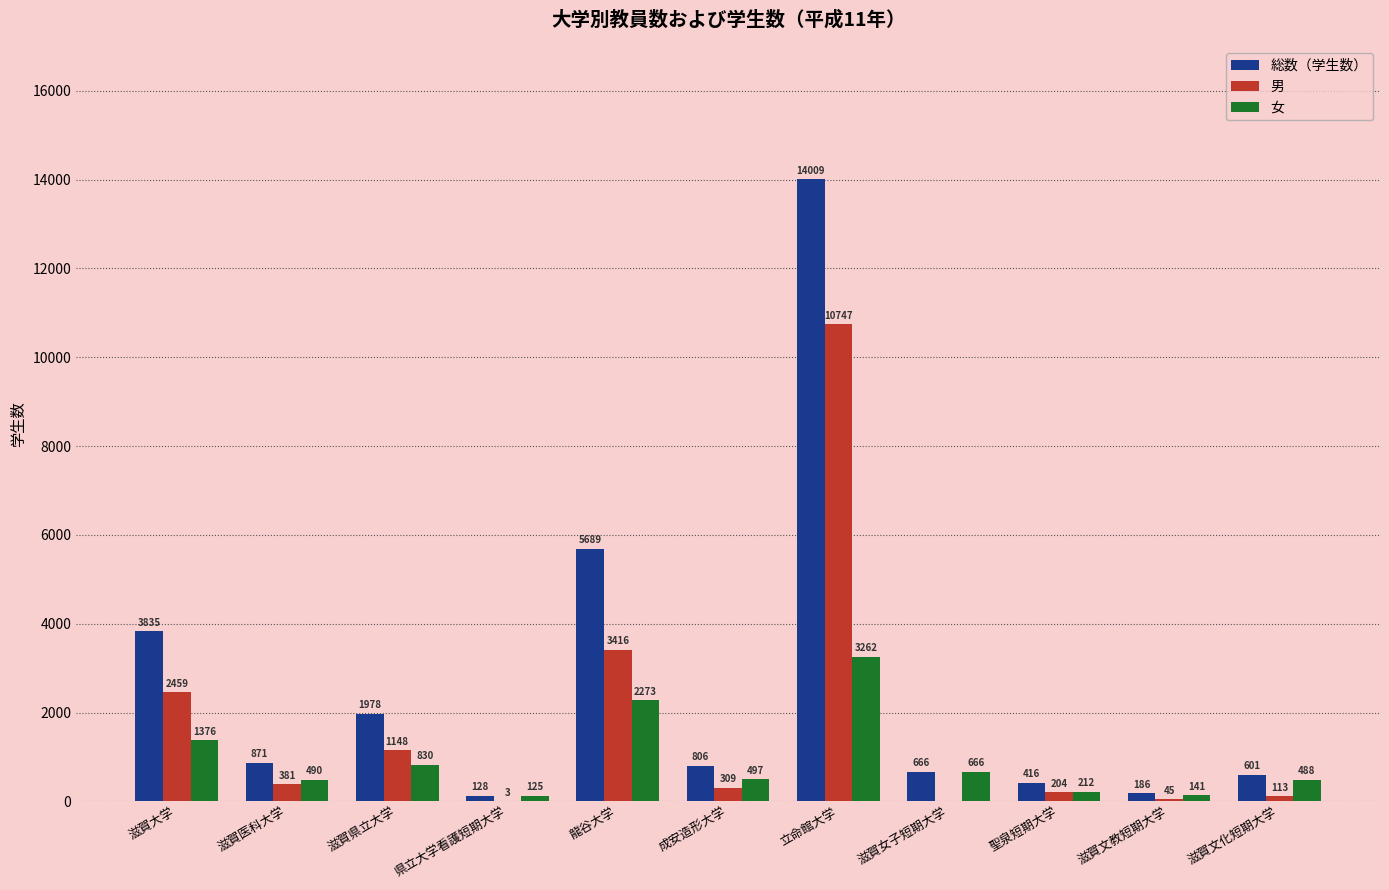

Does the chart contain stacked bars?

No